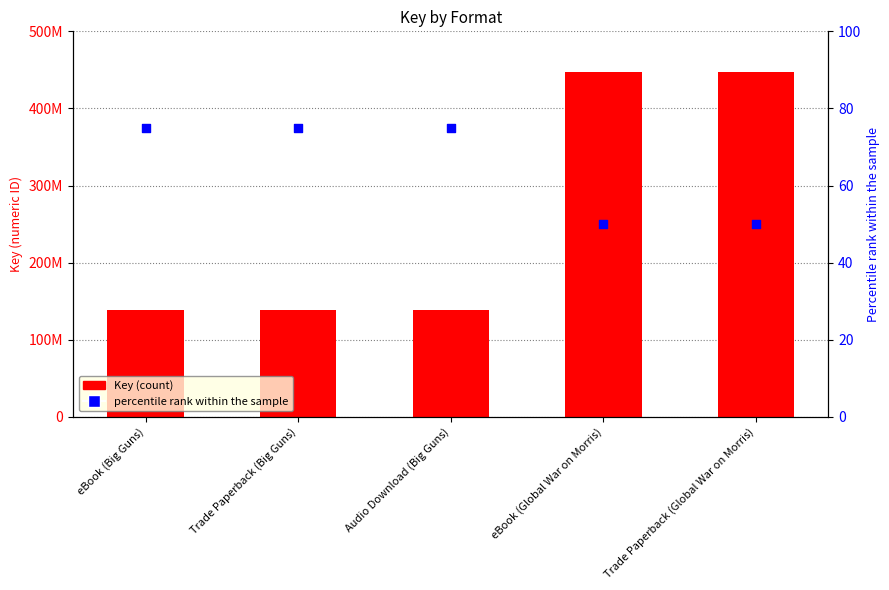

At which category is the sum across all series the highest?

eBook (Global War on Morris)